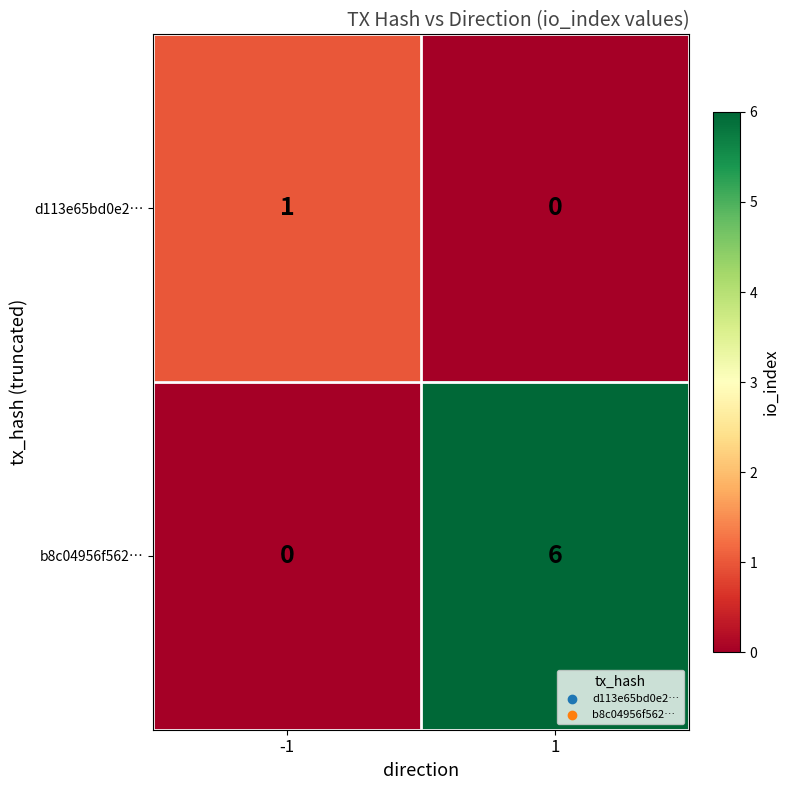

Reading left to right, list all the values displayed in this chart.

d113e65bd0e2…: -1=1	1=0
b8c04956f562…: -1=0	1=6